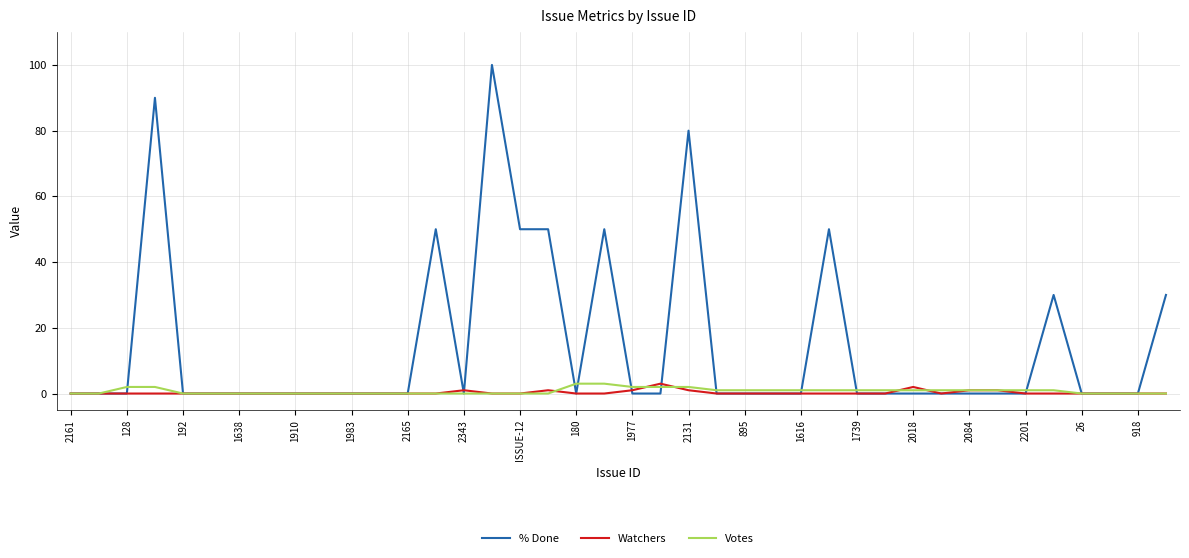

What is the highest value of the Votes series?

3